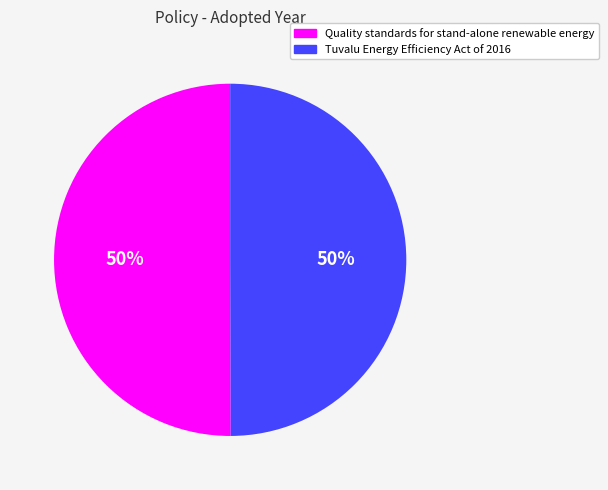

Do Tuvalu Energy Efficiency Act of 2016 and Quality standards for stand-alone renewable energy together represent more than half of the pie?

Yes